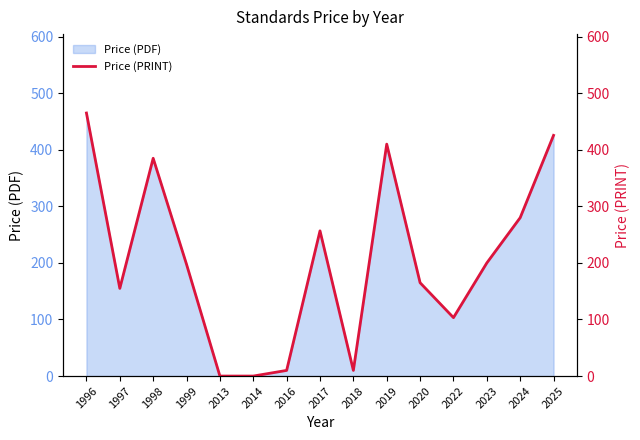

What is the greatest value displayed?

465.0